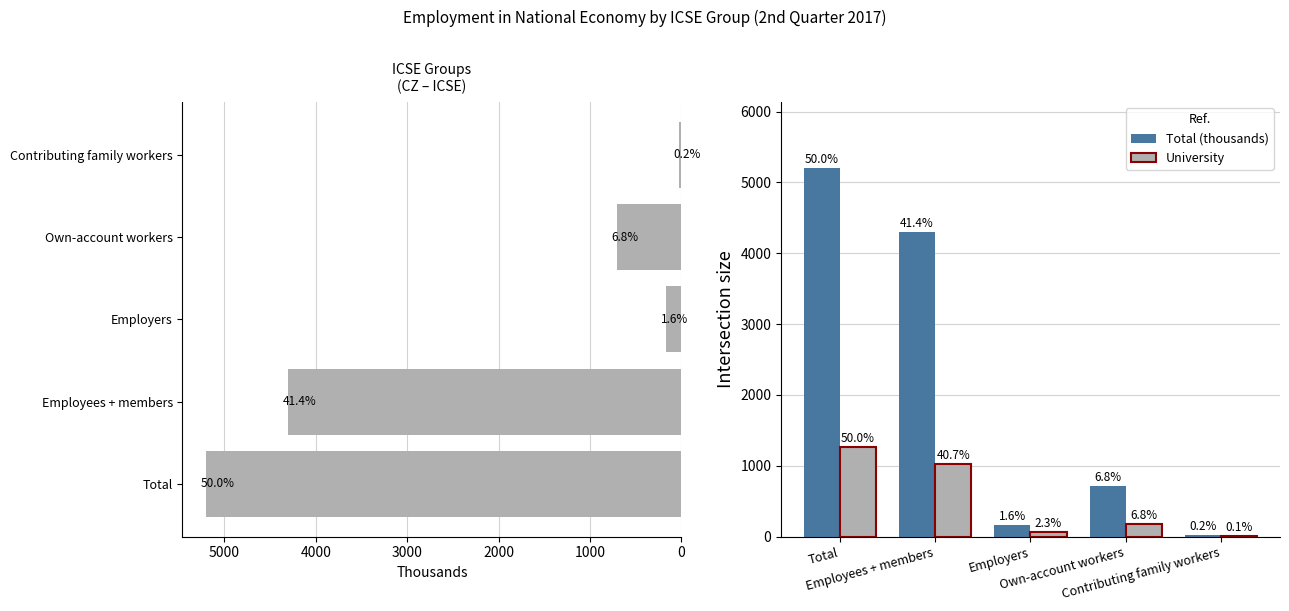

What are all the series names shown in the legend?

Total (thousands), University